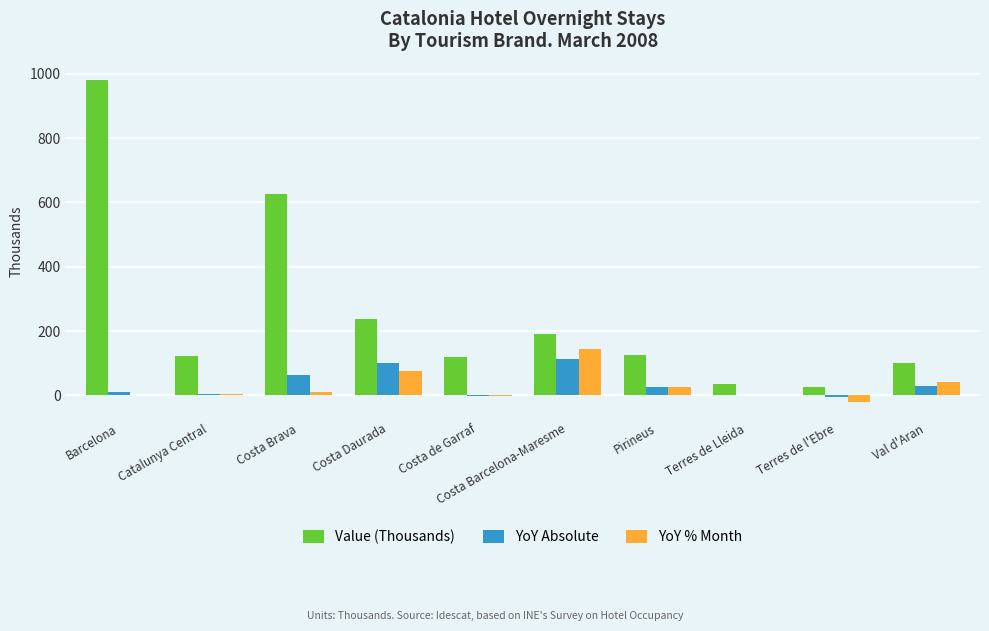

Which label corresponds to the largest value in the chart?

Barcelona